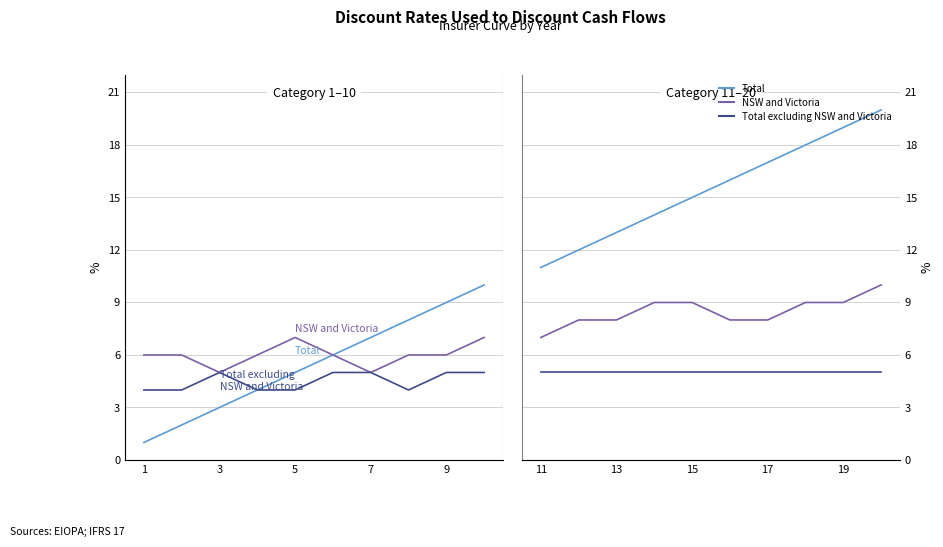

Which series has the largest range (max minus min)?

Total